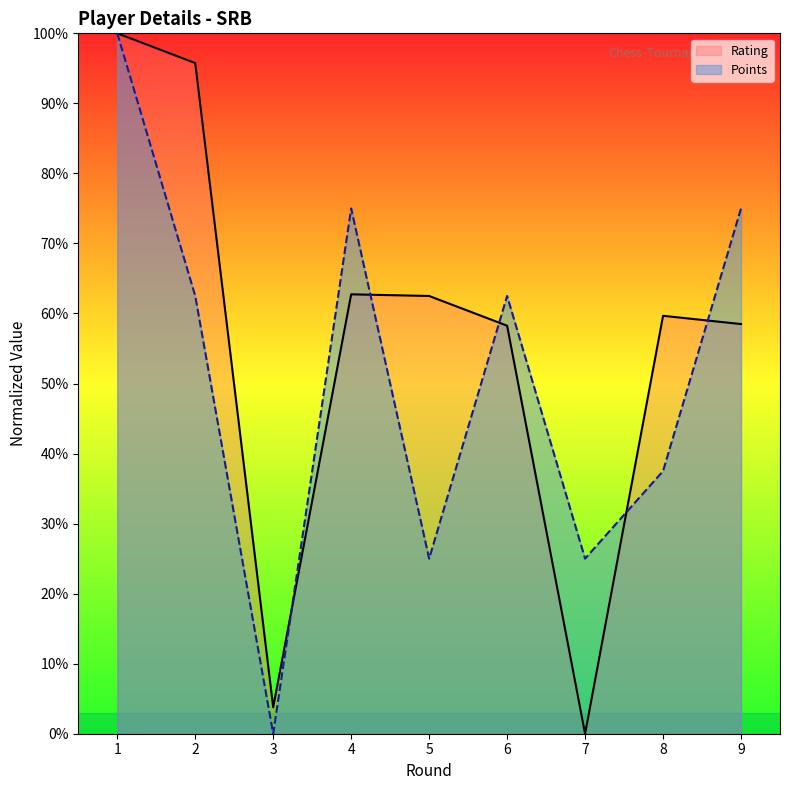

At which label does Rating first exceed 59?

1